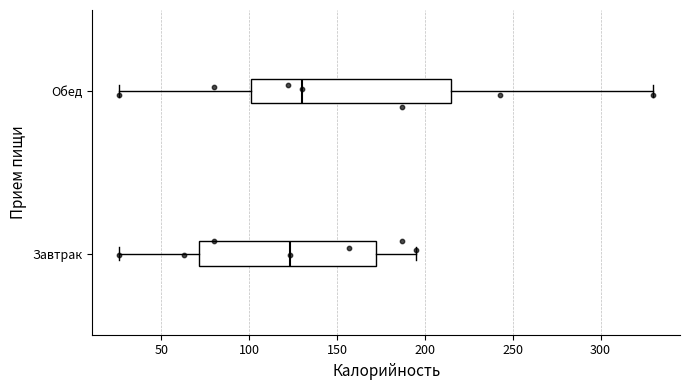

Which box's median line is the furthest to the left?

Завтрак